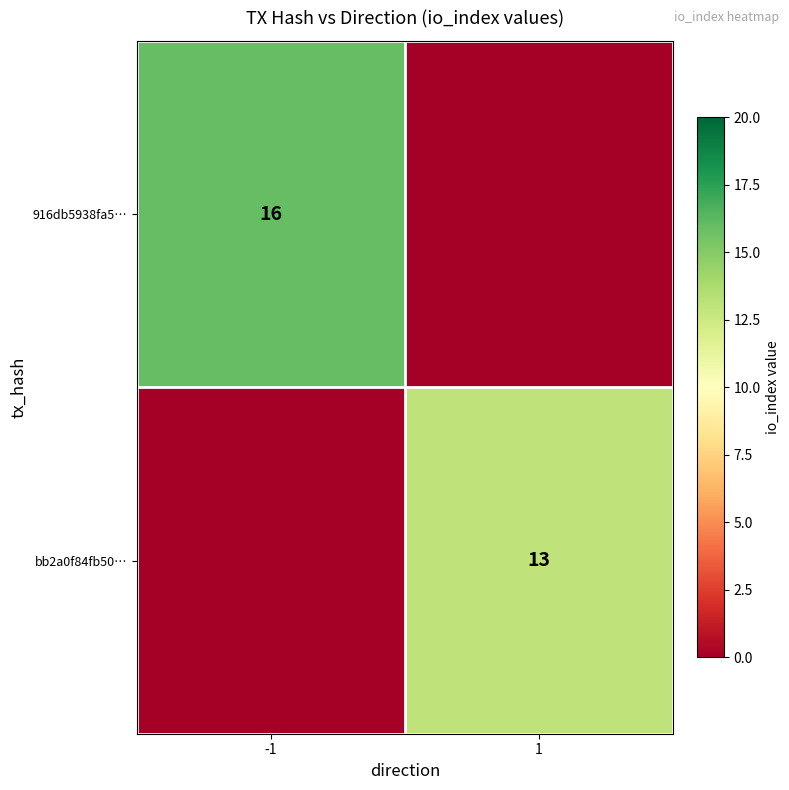

True or false: bb2a0f84fb50… has a value of 21 at 1.

False